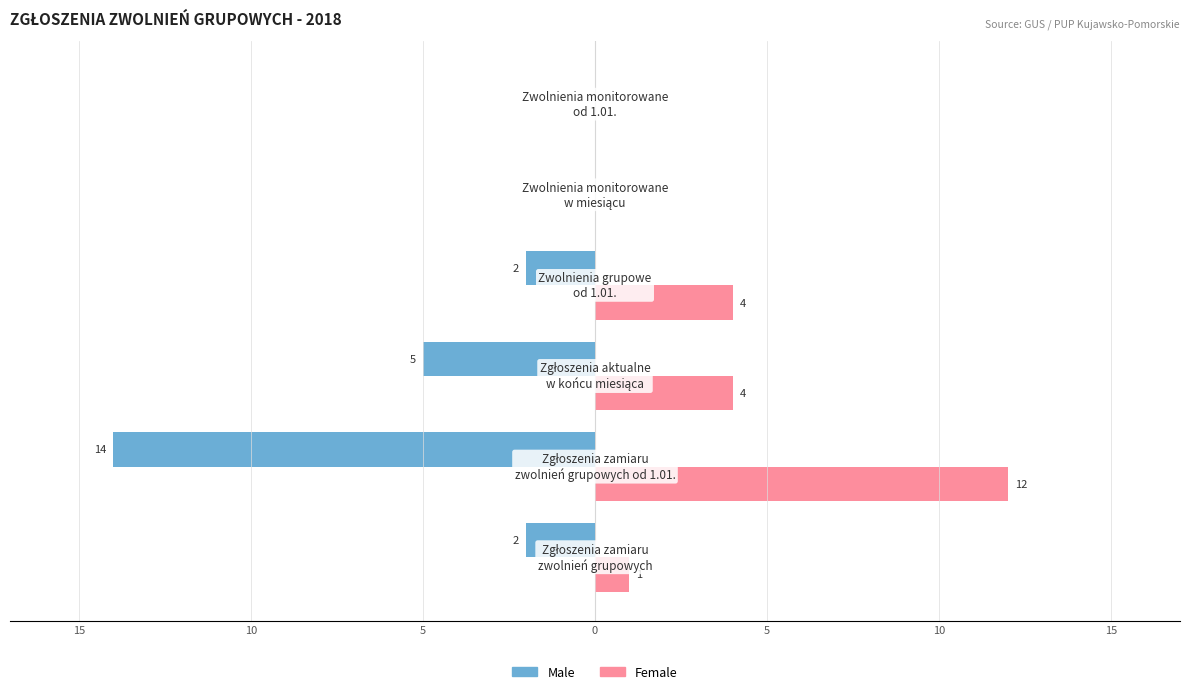

What are all the series names shown in the legend?

Male, Female